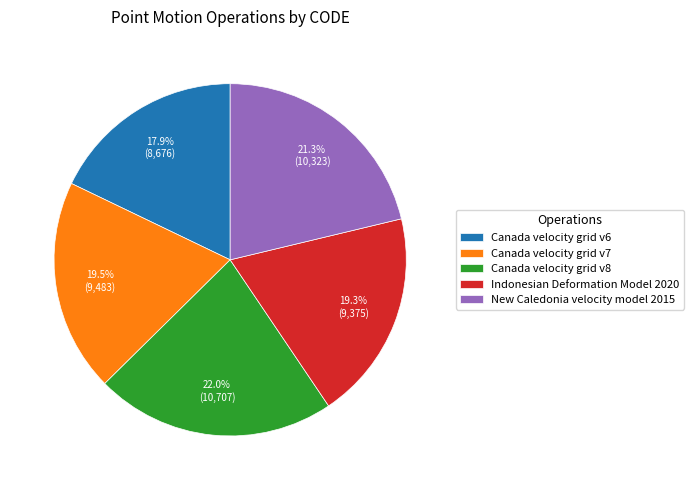

To the nearest percent, what is the average slice percentage?

20%